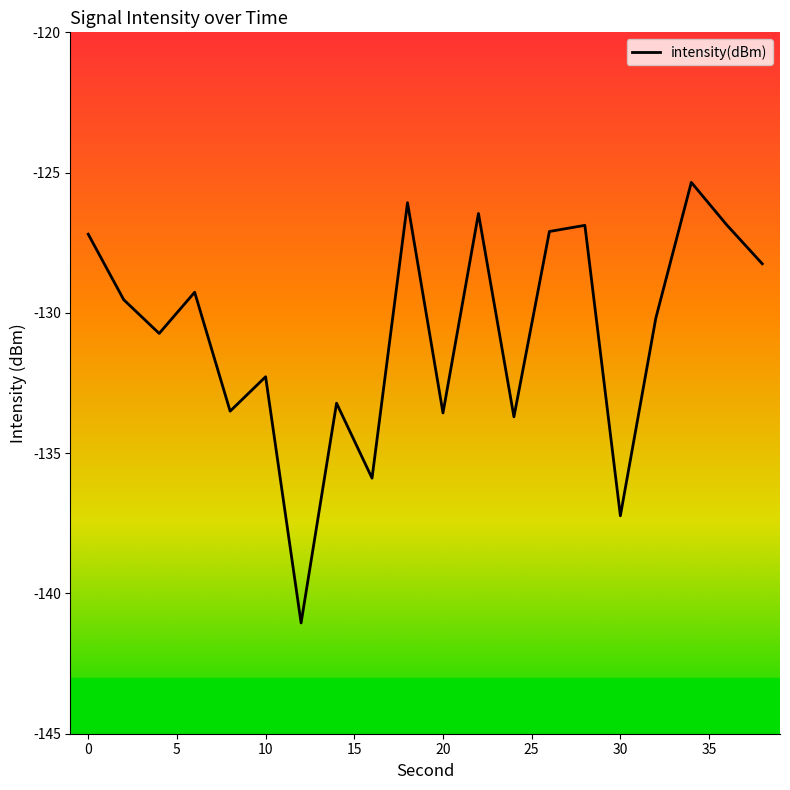

What is the difference between the maximum and minimum values?

15.7